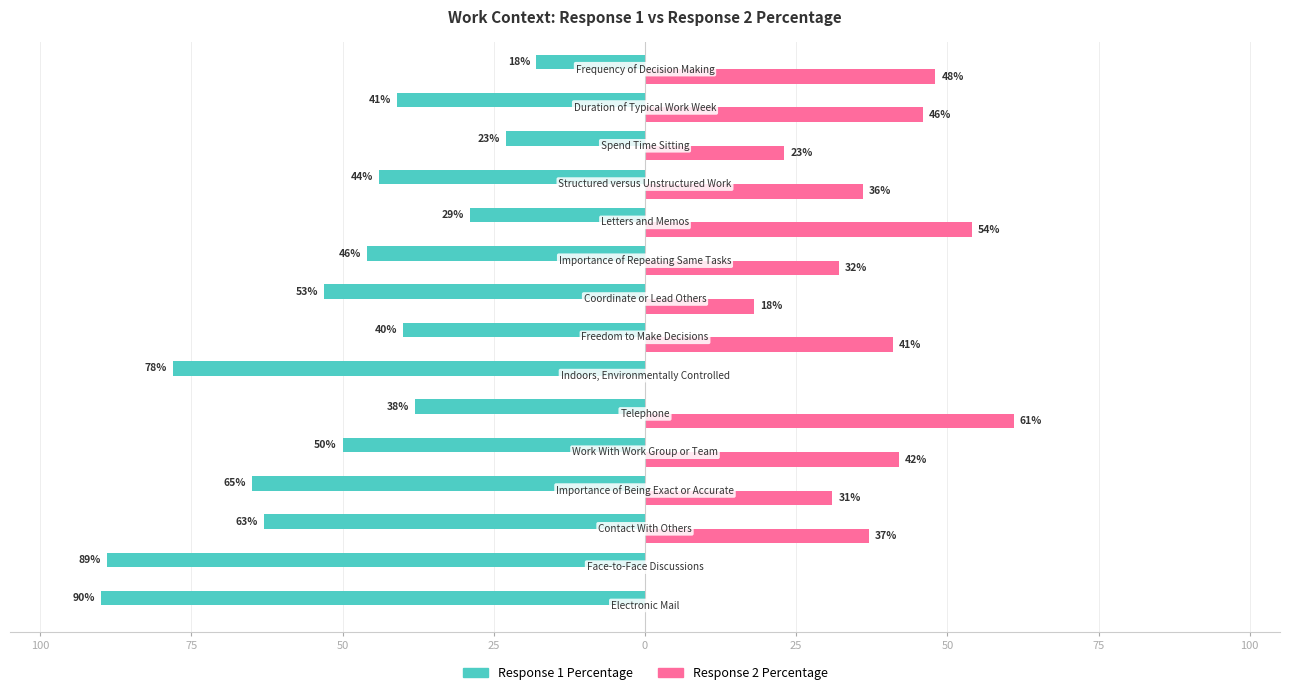

What are all the series names shown in the legend?

Response 1 Percentage, Response 2 Percentage